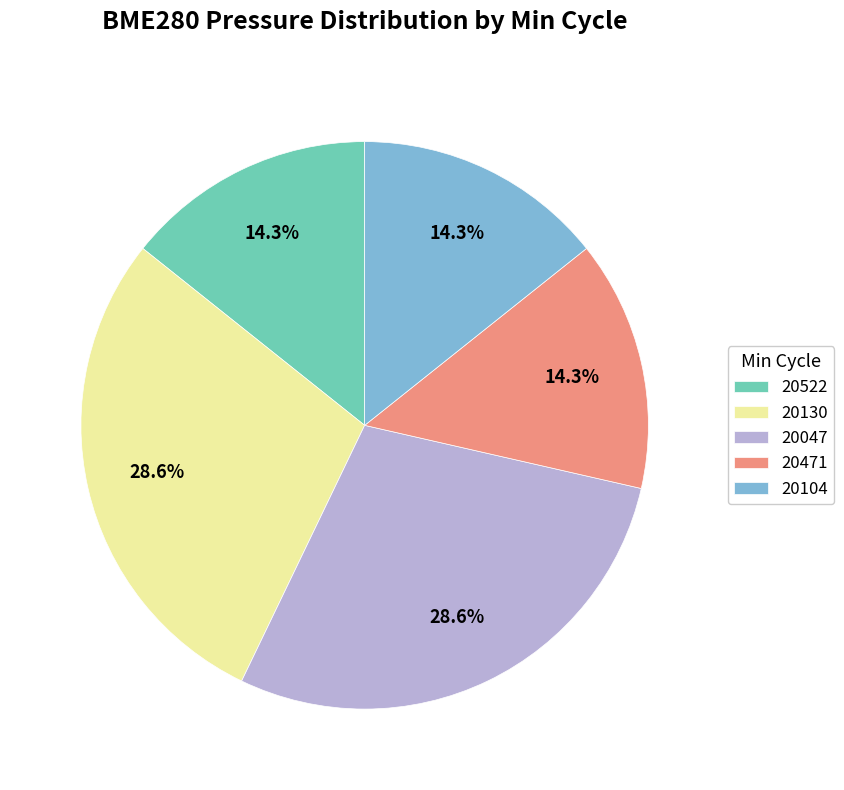

To the nearest percent, what is the combined percentage of 20047 and 20471?

43%